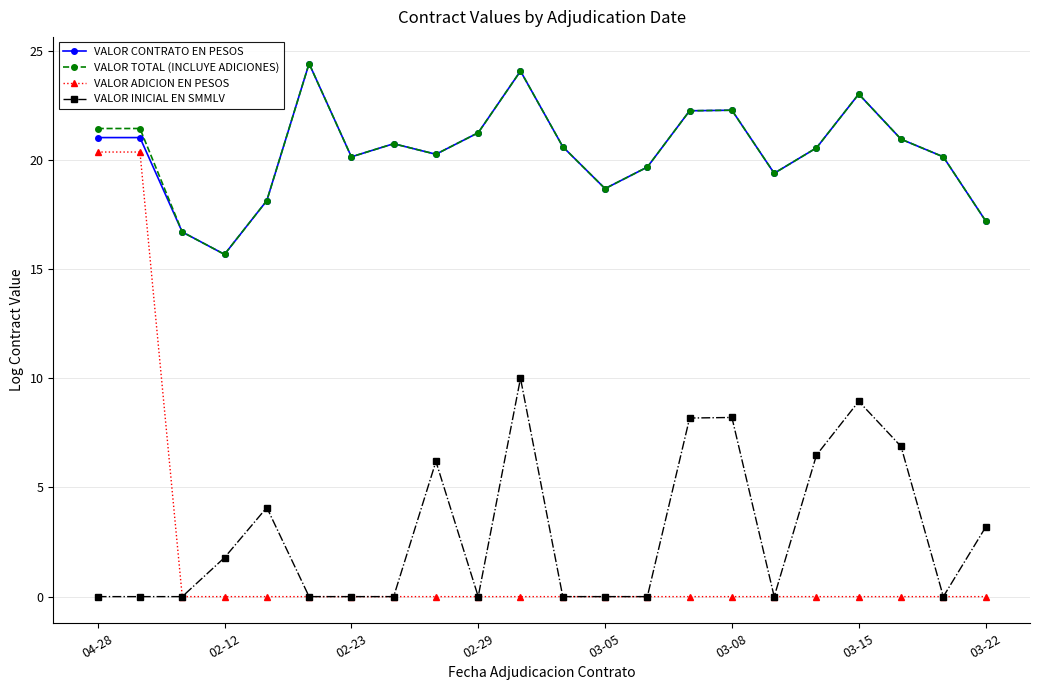

What is the maximum value shown in the chart?

24.4